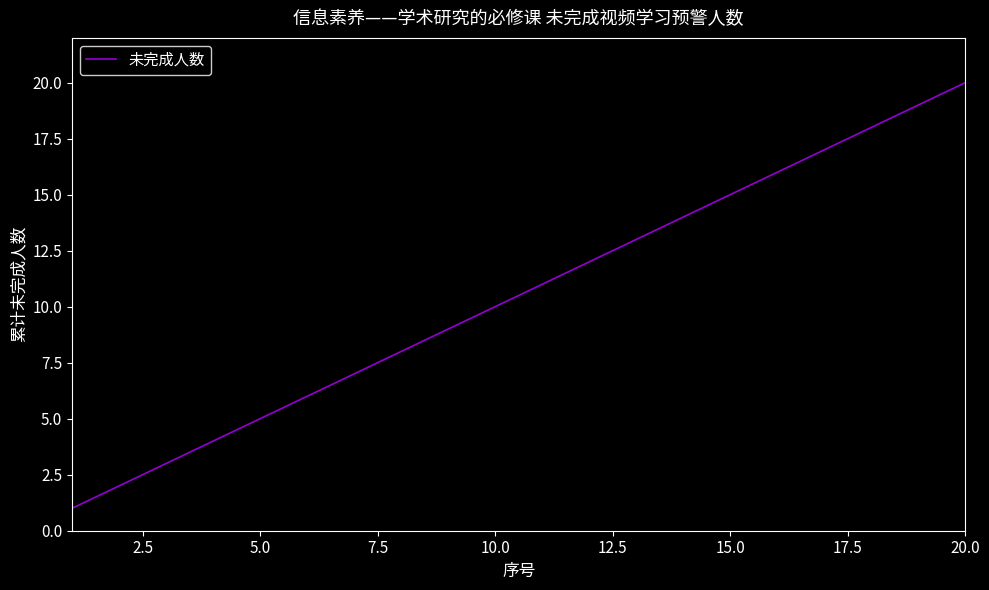

What is the maximum value shown in the chart?

20